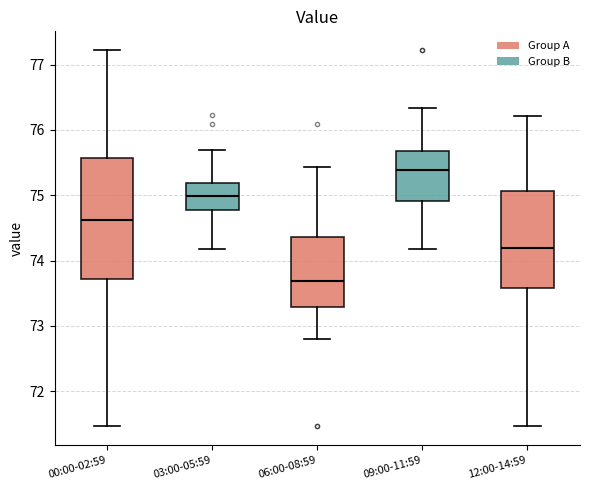

Reading left to right, read every box against the y-axis: the position of its median line, the range the box covers, and the ends of its whiskers. The values are not printed on the chart, so give them approximately, as read against the axis.

00:00-02:59: median 74.6, box 73.7 to 75.6, whiskers 71.5 to 77.2
03:00-05:59: median 75.0, box 74.8 to 75.2, whiskers 74.2 to 75.7
06:00-08:59: median 73.7, box 73.3 to 74.4, whiskers 72.8 to 75.4
09:00-11:59: median 75.4, box 74.9 to 75.7, whiskers 74.2 to 76.3
12:00-14:59: median 74.2, box 73.6 to 75.1, whiskers 71.5 to 76.2